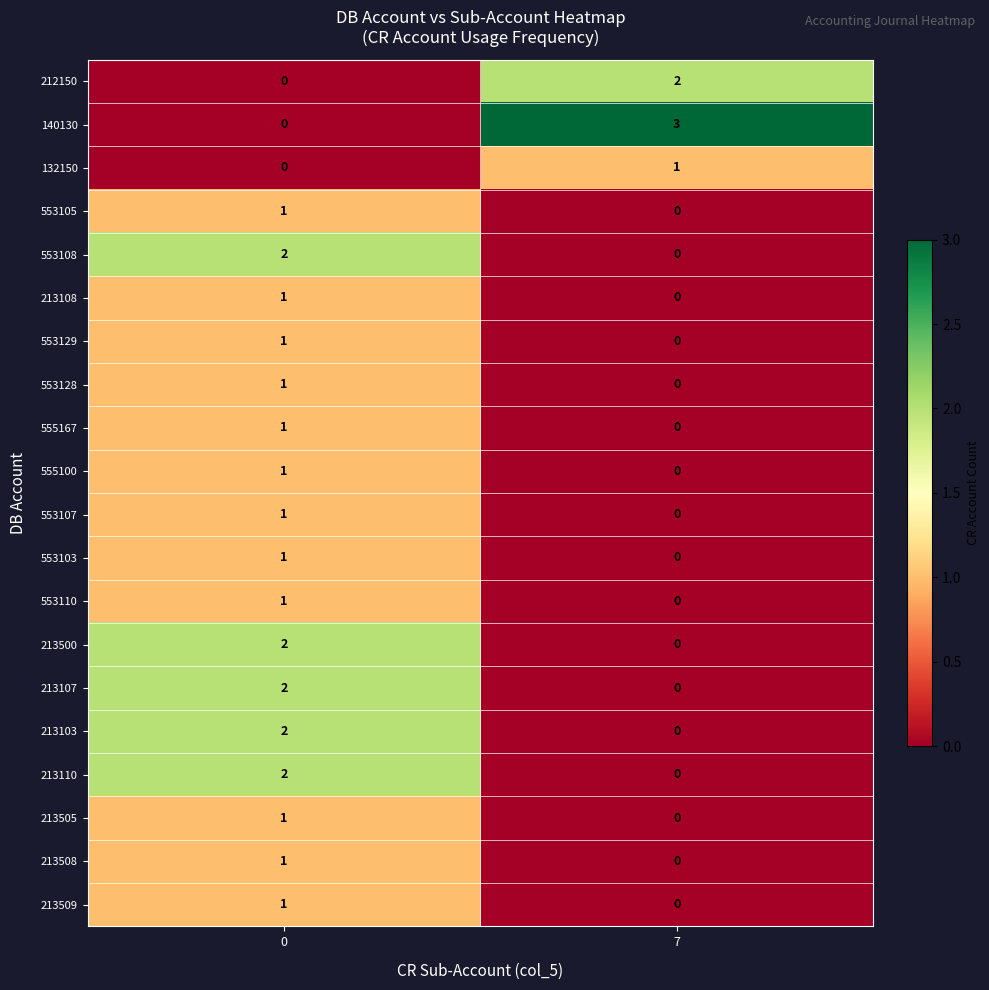

What is the spread (max minus min) of values at 7?

3